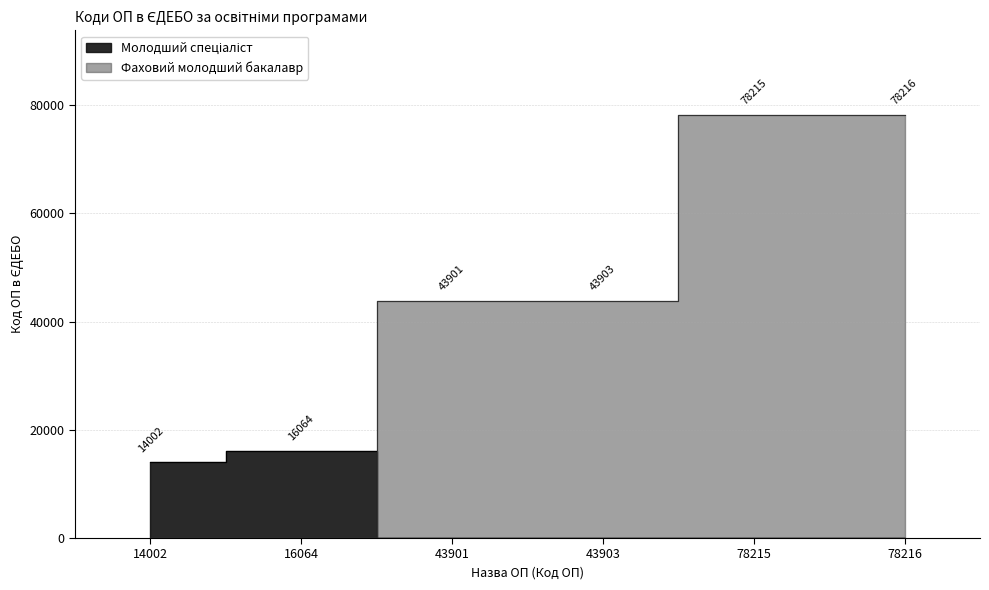

True or false: there are more than 2 points higher than both neighbors.

False